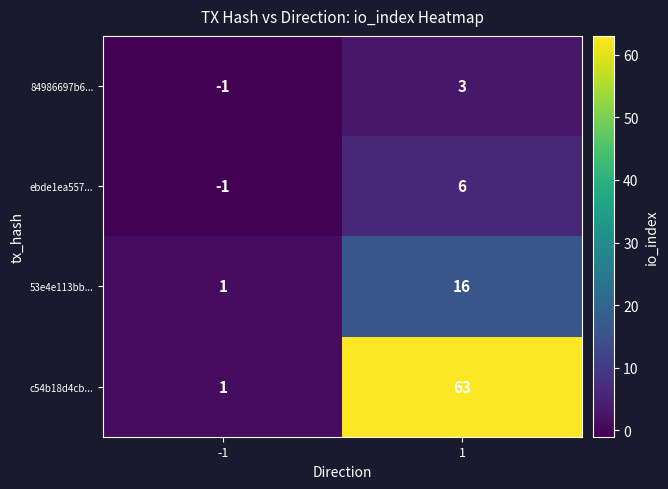

What is the maximum value for c54b18d4cb...?

63